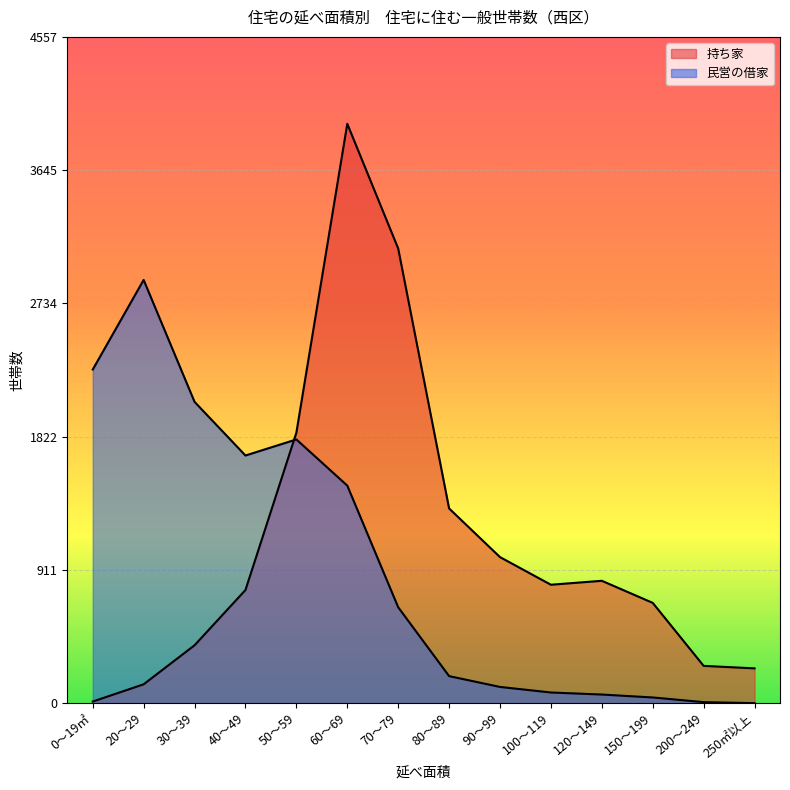

At how many categories does at least one series exceed 3406?

1